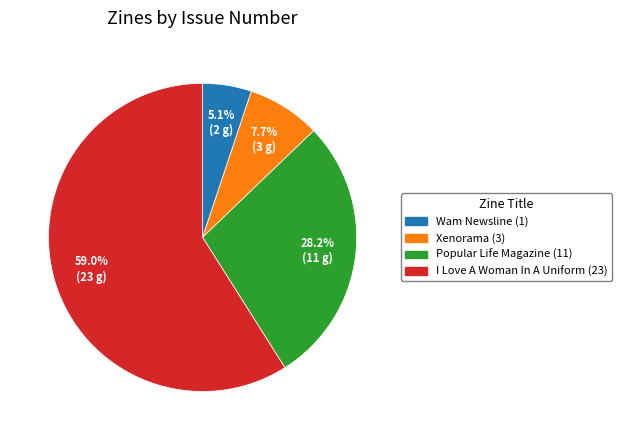

Between Xenorama (3) and Wam Newsline (1), which is larger?

Xenorama (3)